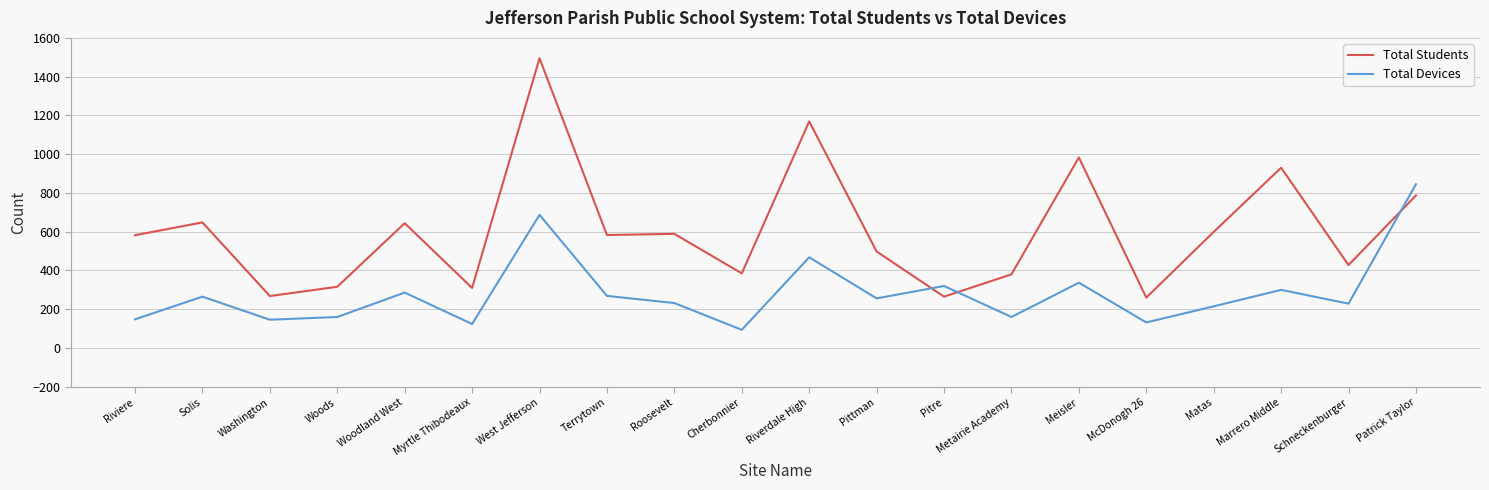

What is the maximum value for Total Devices?

845